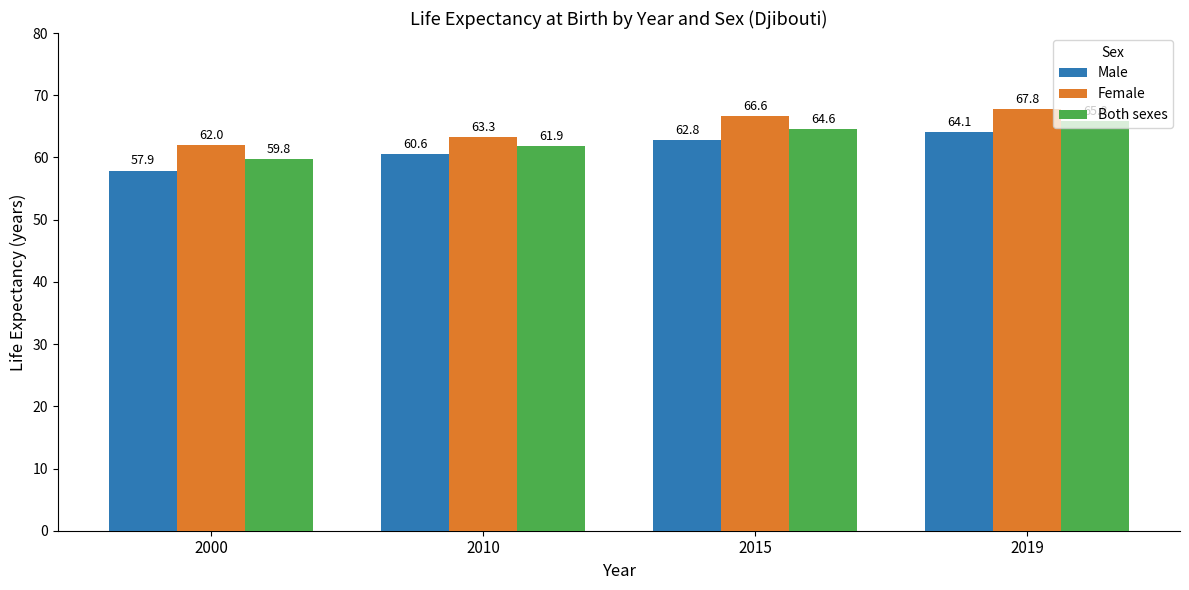

Are the bars horizontal?

No